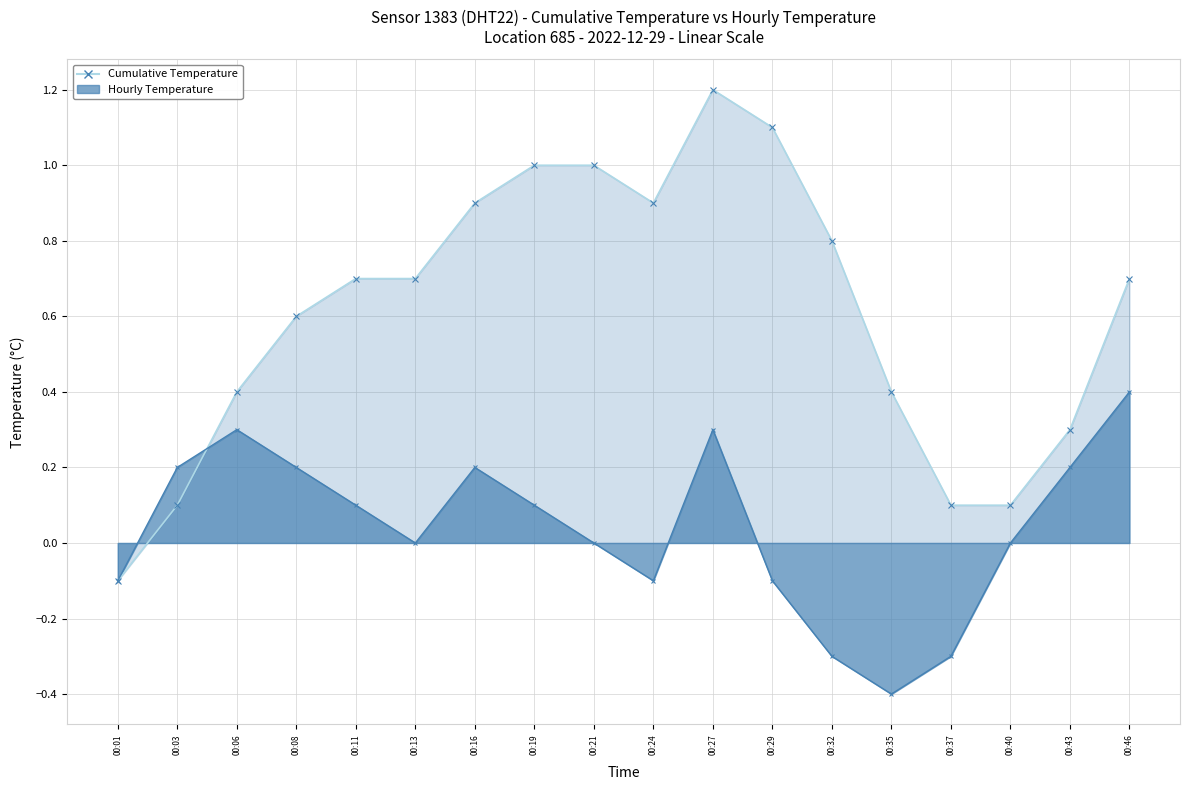

Reading right to left, transcribe all the data shown in this chart.

0.4	0.2	0.0	-0.3	-0.4	-0.3	-0.1	0.3	-0.1	0.0	0.1	0.2	0.0	0.1	0.2	0.3	0.2	-0.1